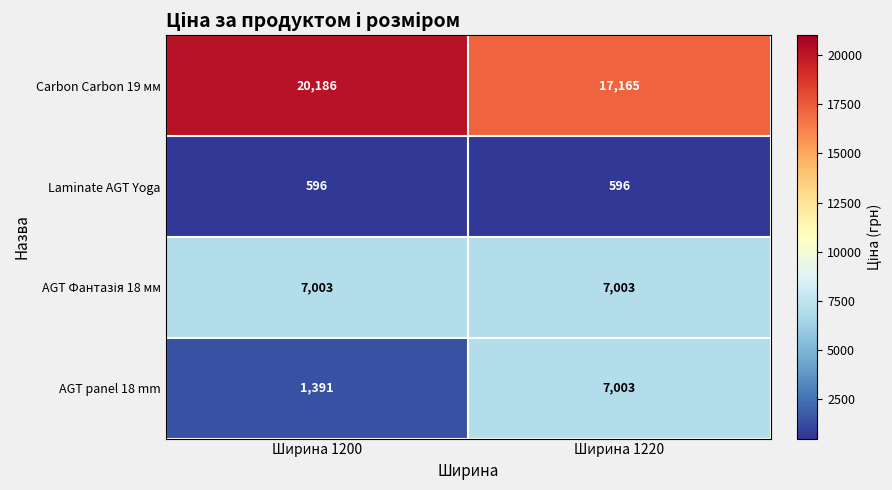

Count the number of categories in the chart.

2